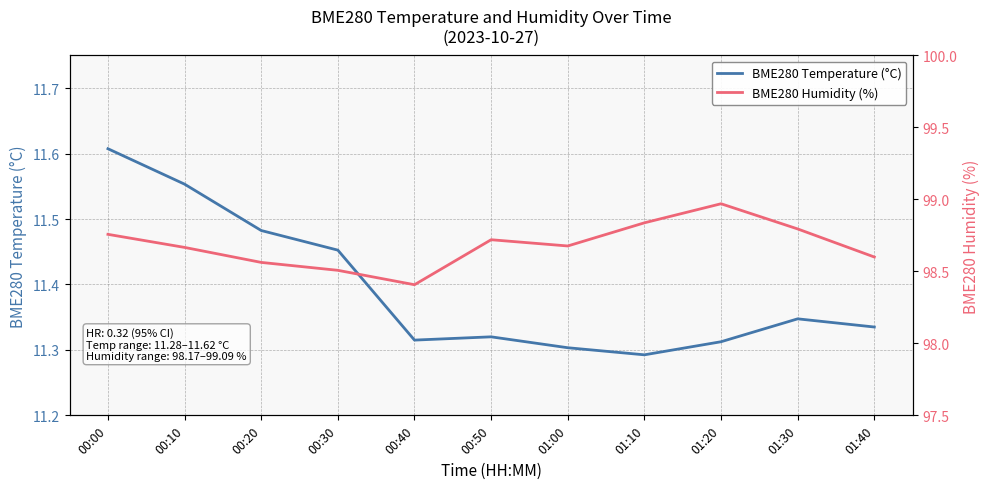

At which label is BME280 Humidity (%) closest to 98?

00:40